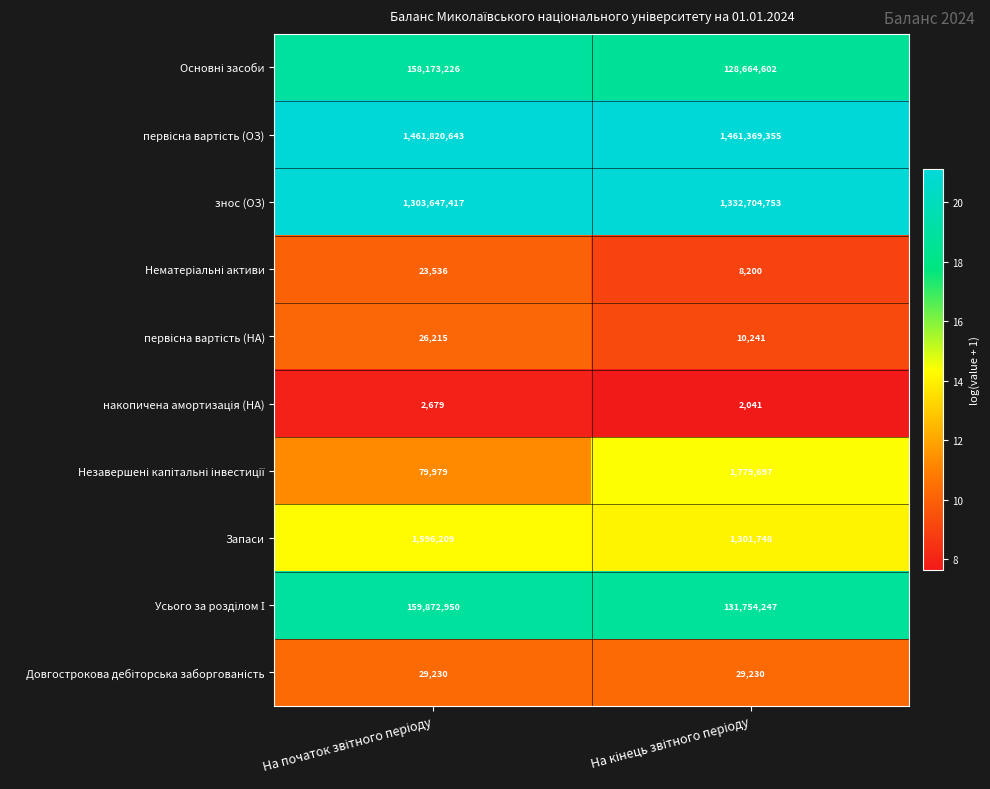

What is the maximum value shown in the chart?

1461820643